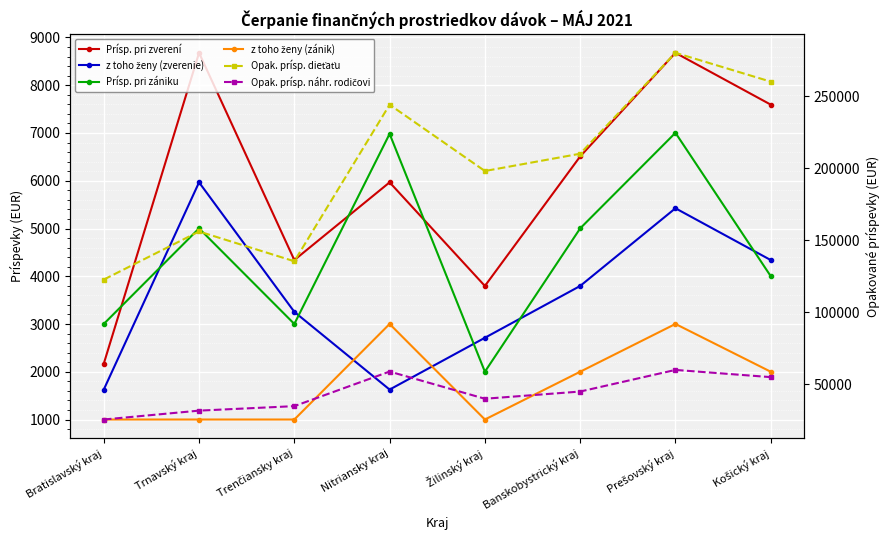

What are all the series names shown in the legend?

Prísp. pri zverení, z toho ženy (zverenie), Prísp. pri zániku, z toho ženy (zánik), Opak. prísp. dieťaťu, Opak. prísp. náhr. rodičovi